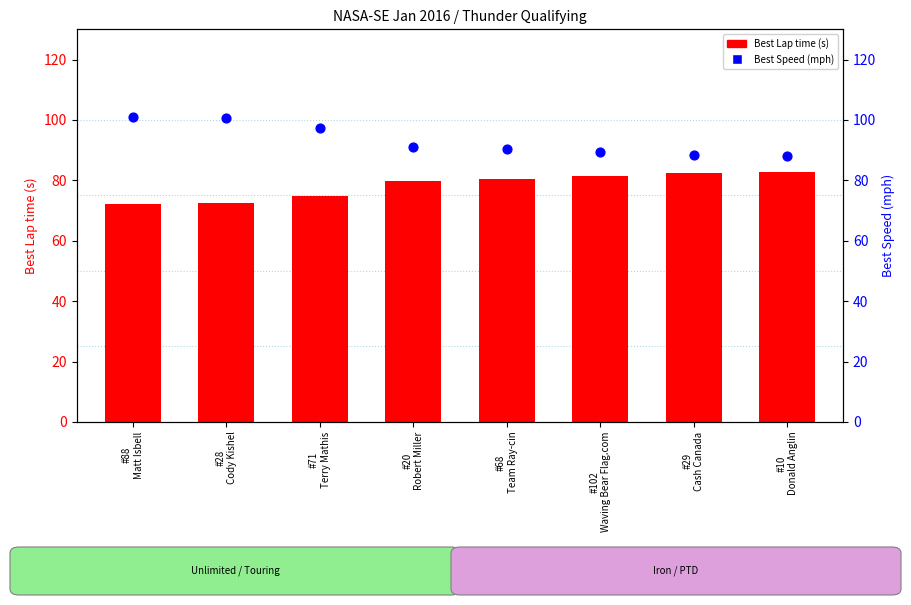

What is the total value across all series at #68
Team Ray-cin?

170.8